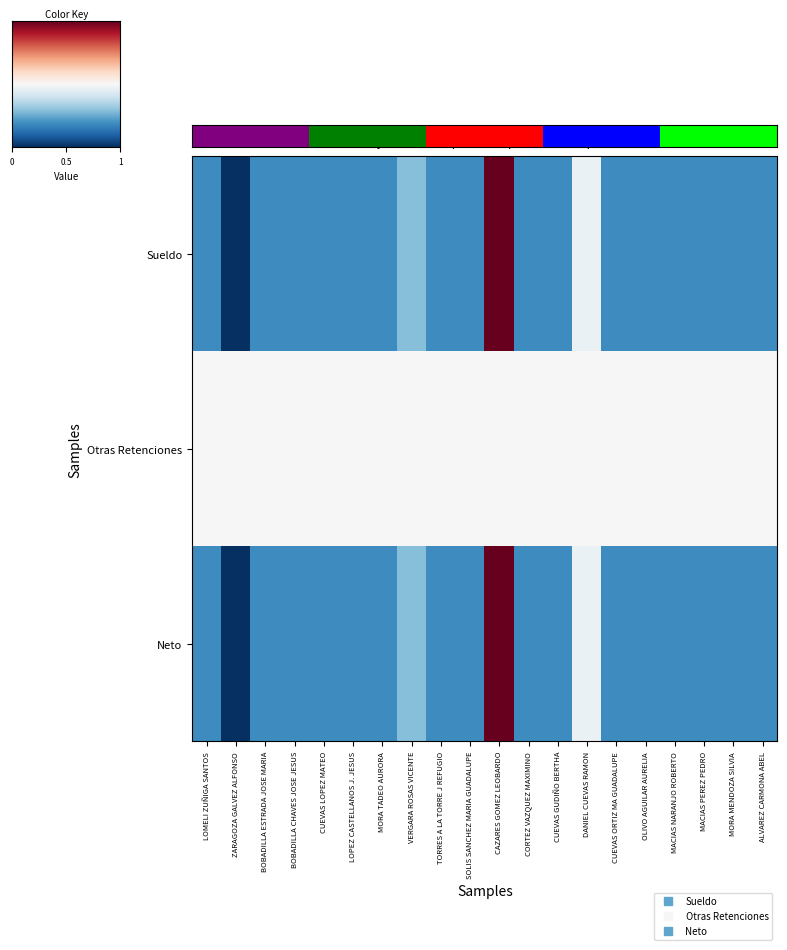

What is the total value across all series at ZARAGOZA GALVEZ ALFONSO?

0.5